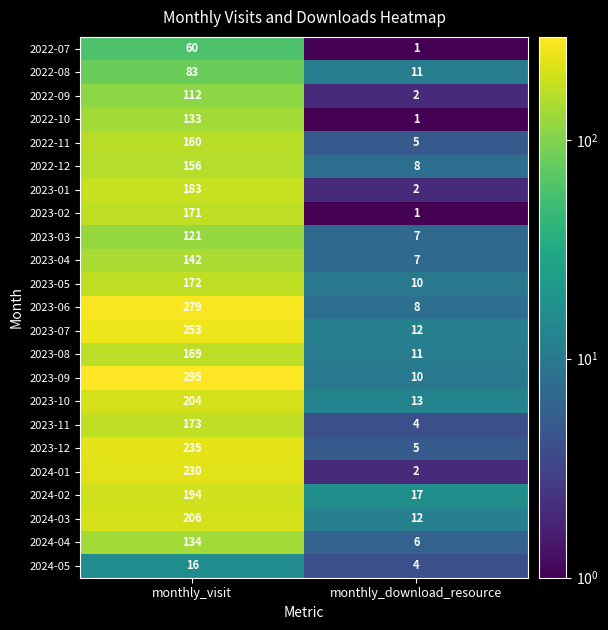

Read the 2023-07 value at monthly_visit, to the nearest 50.

250